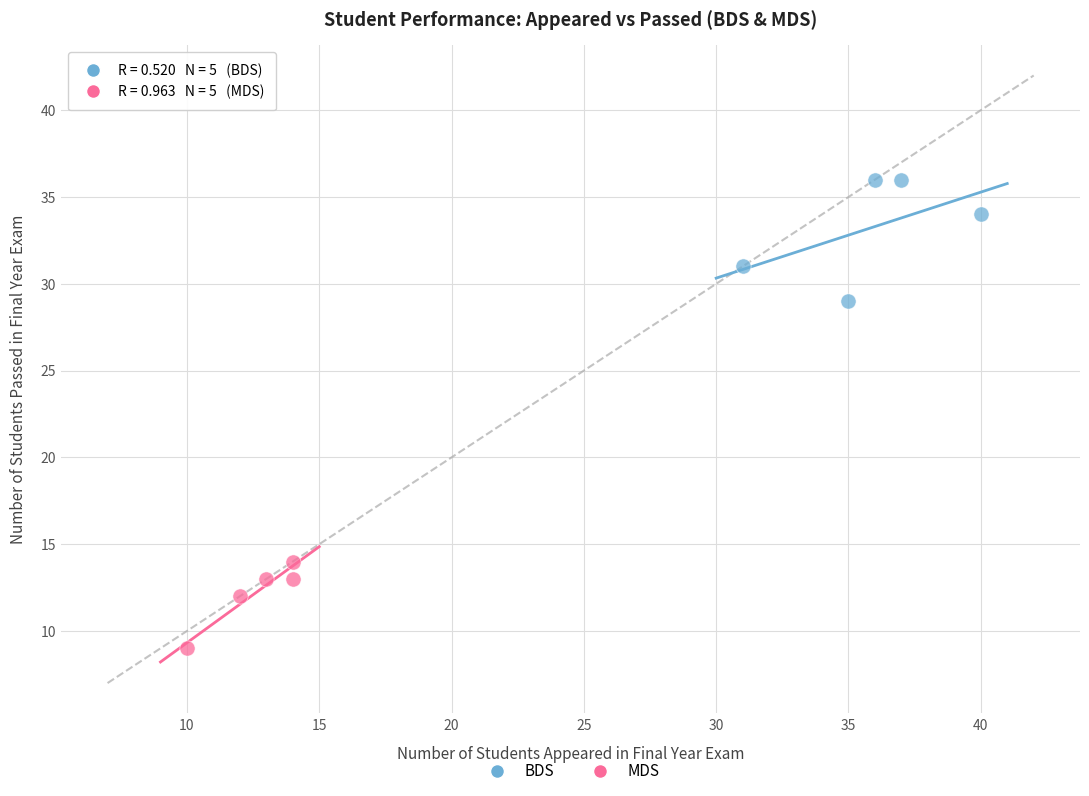

Which series reaches the minimum Y coordinate?

MDS